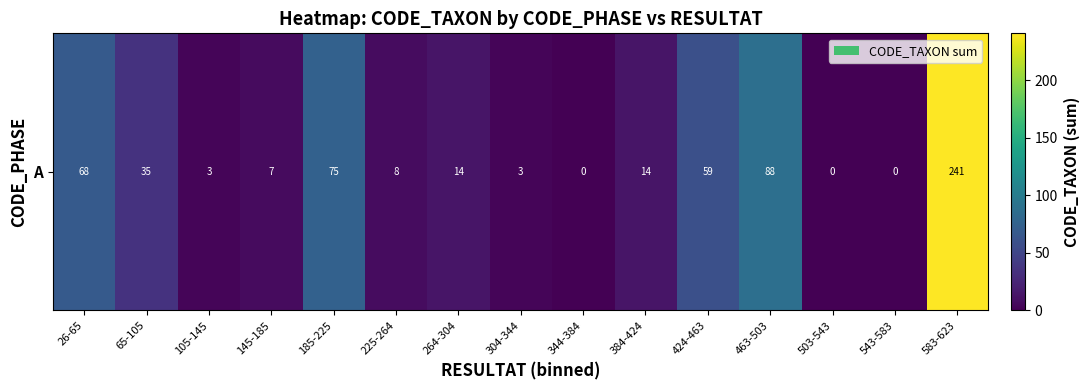

What is the difference between the maximum and second lowest values?

241